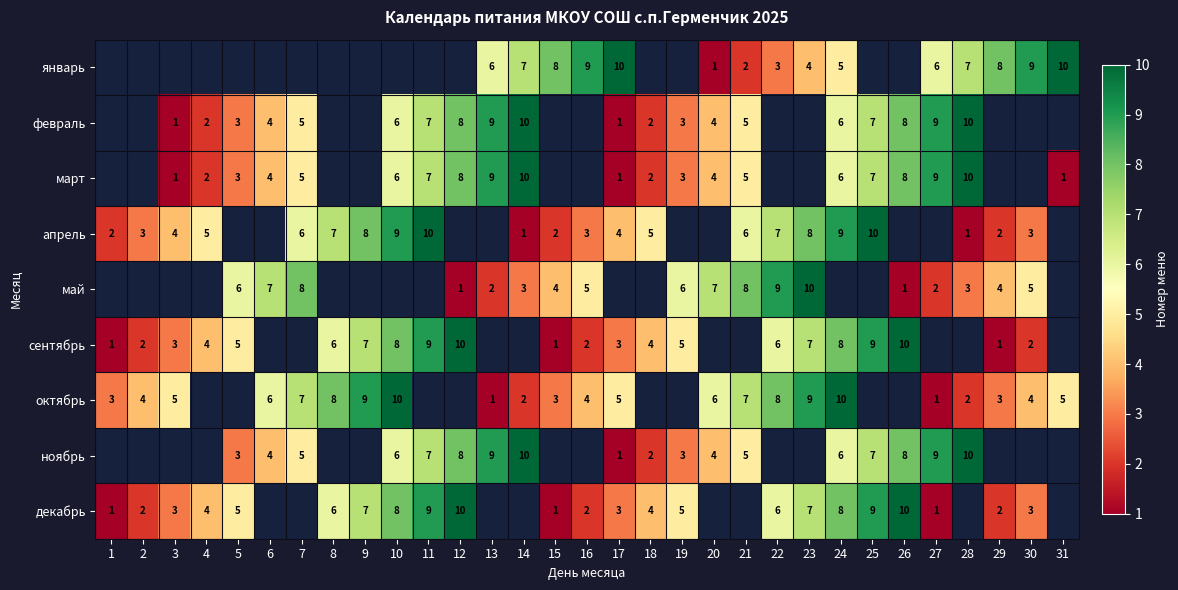

What is the sum of the сентябрь values at 22 and 29?

7